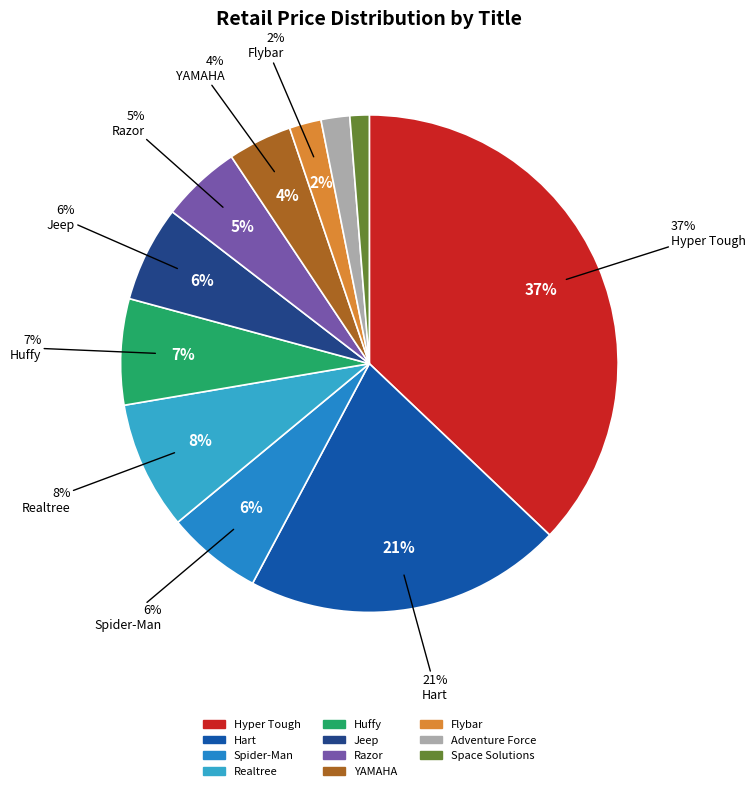

What percentage do Jeep and Realtree together represent?

14.6%